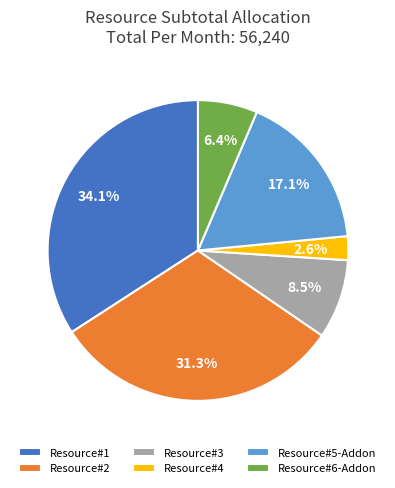

Which has a higher value, Resource#6-Addon or Resource#3?

Resource#3